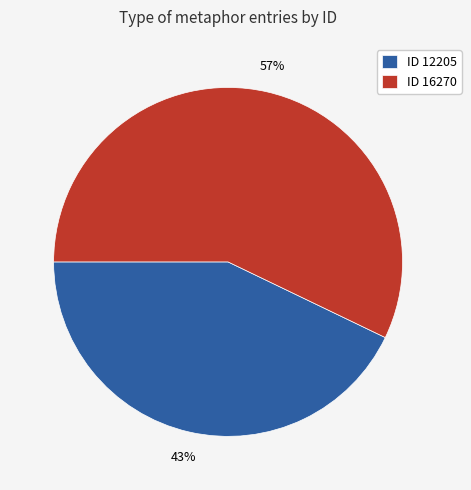

True or false: ID 16270 accounts for 57% of the total.

True